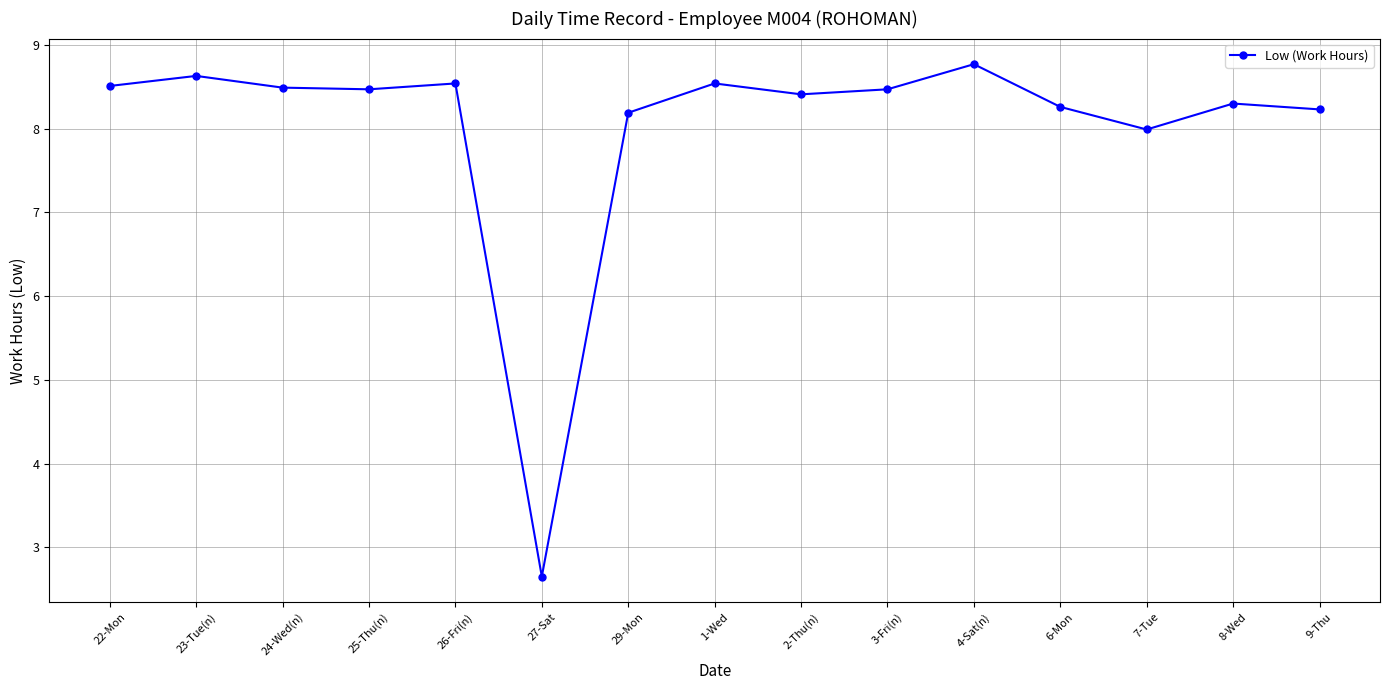

The value at 8-Wed is 13.4. True or false?

False